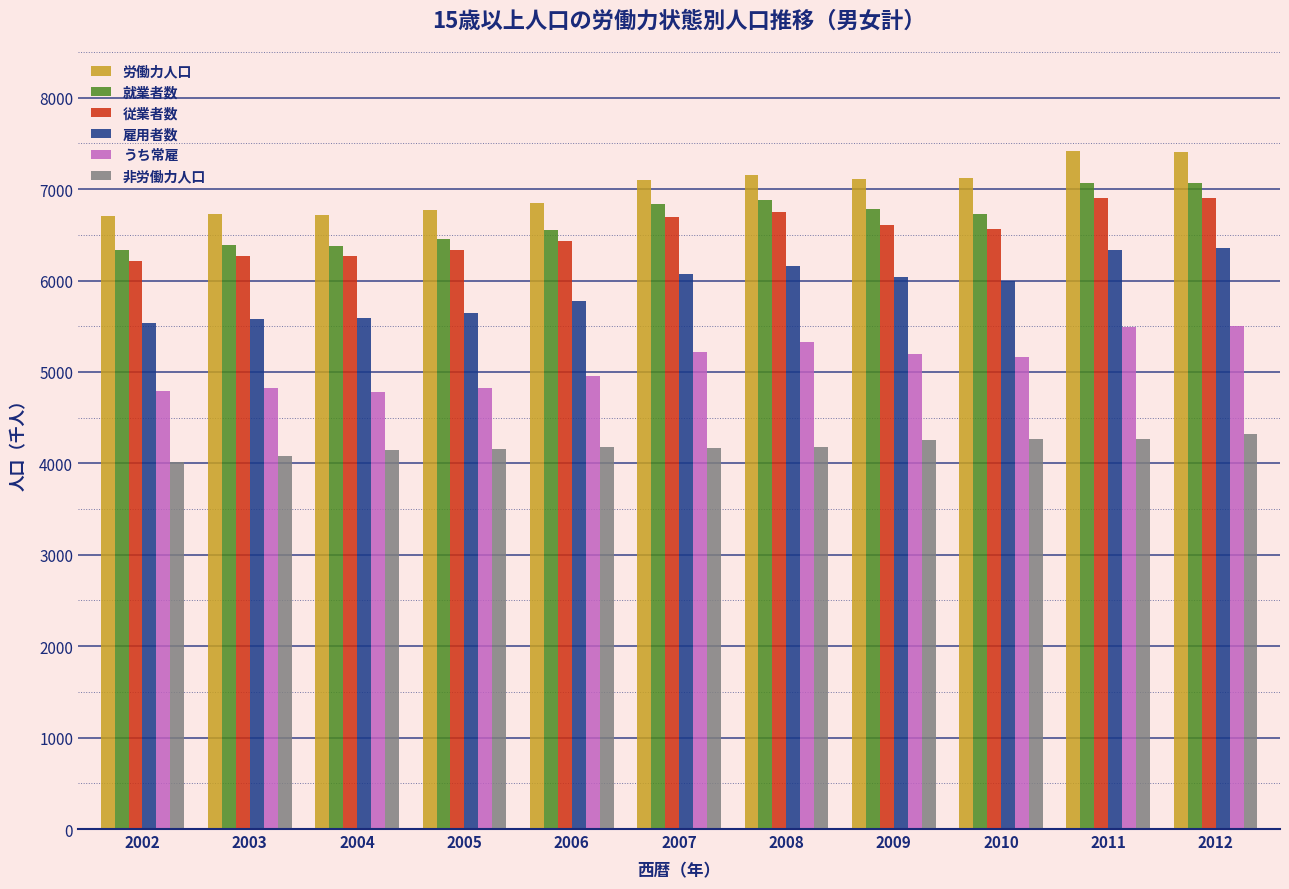

What is the lowest value of the 労働力人口 series?

6702